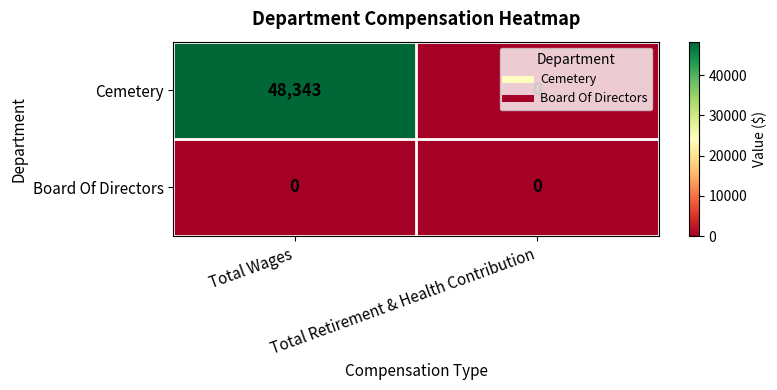

Which label corresponds to the largest value in the chart?

Total Wages